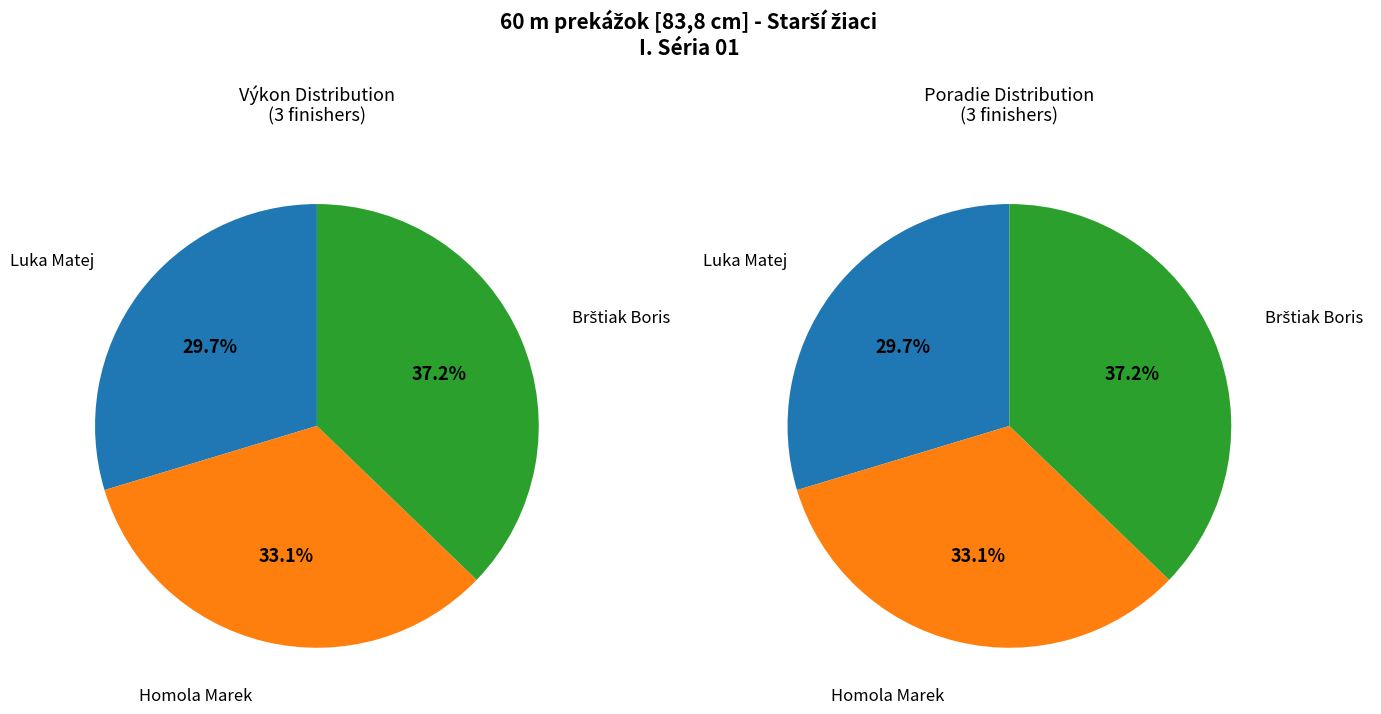

To the nearest percent, what is the difference between the Brštiak Boris and Homola Marek slice percentages?

4%